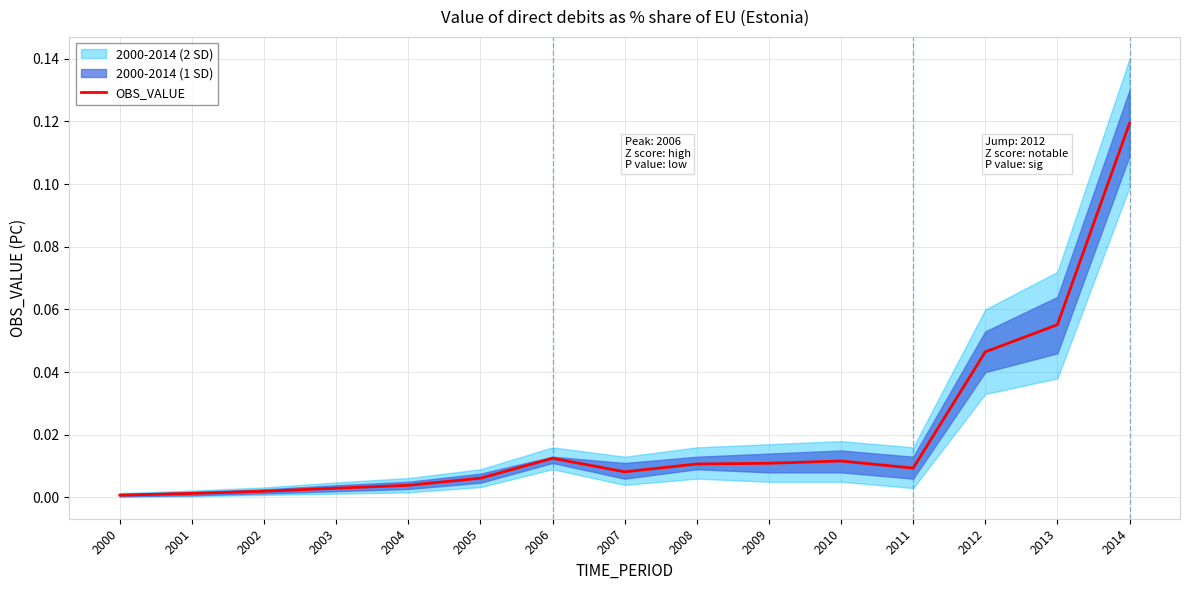

Which label corresponds to the smallest value in the chart?

2000